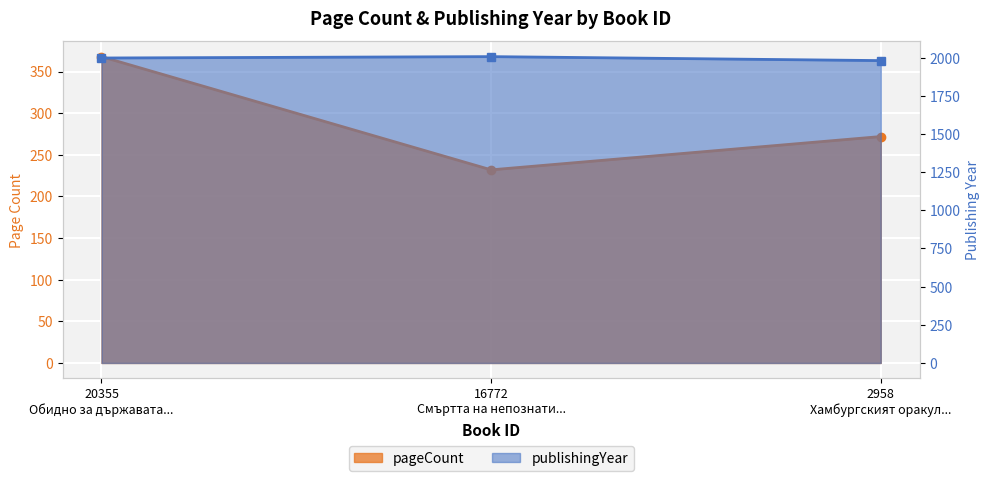

Which category has the highest value in the publishingYear series?

16772